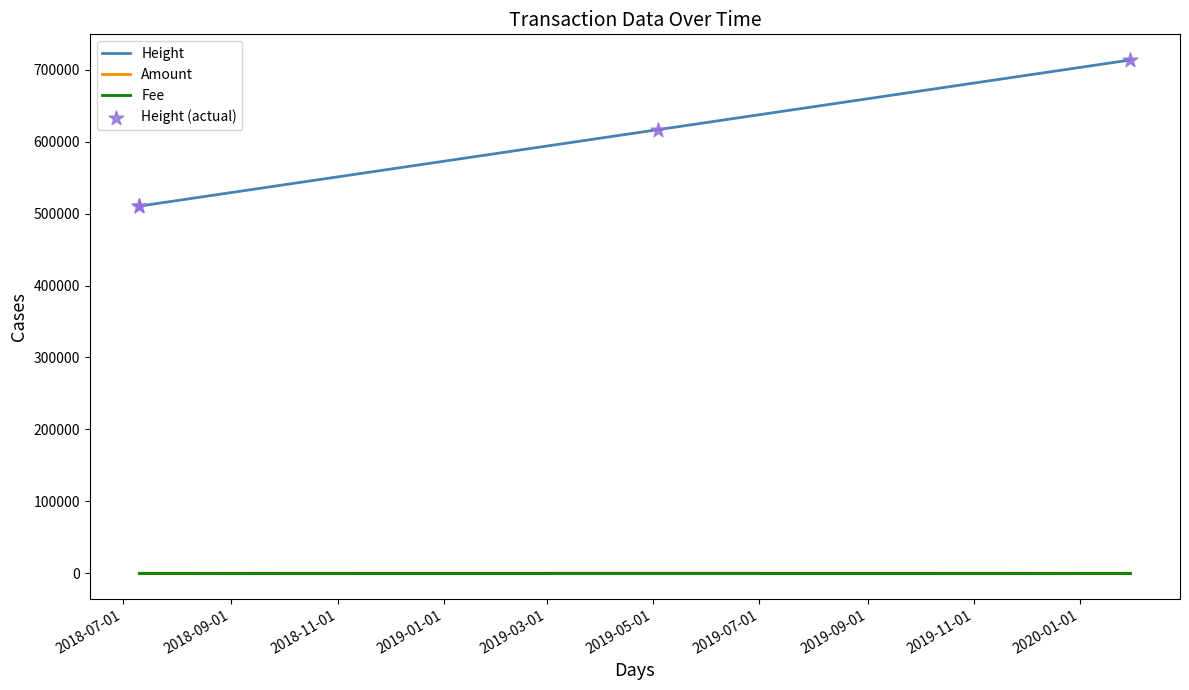

At how many categories does at least one series exceed 458016?

4